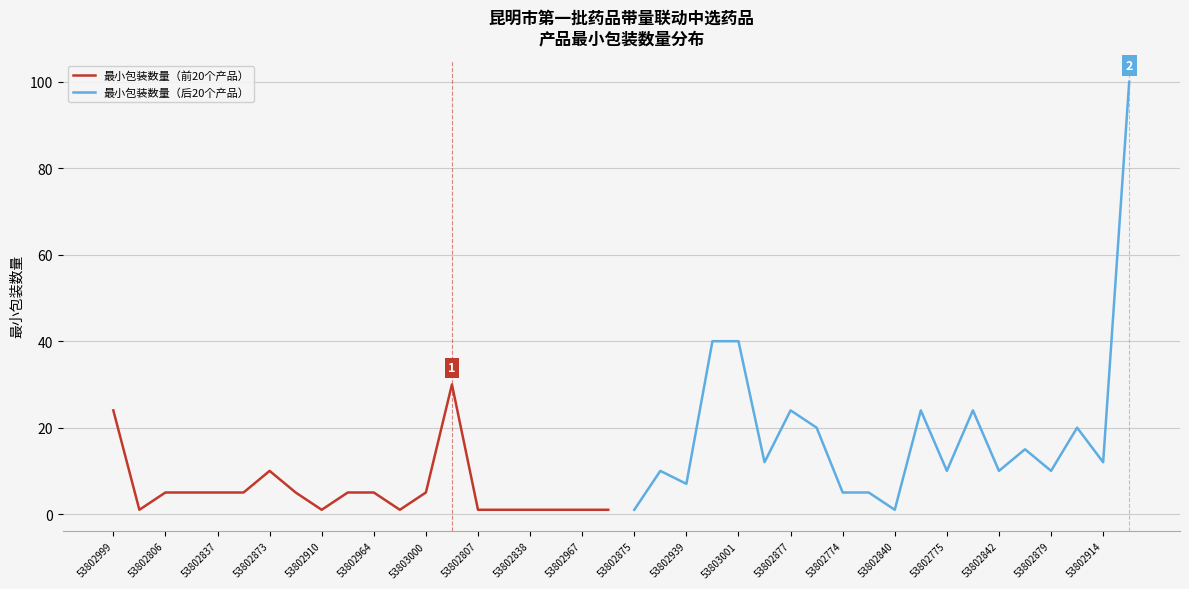

The value of 最小包装数量（前20个产品） at 53802837 is 1. True or false?

False